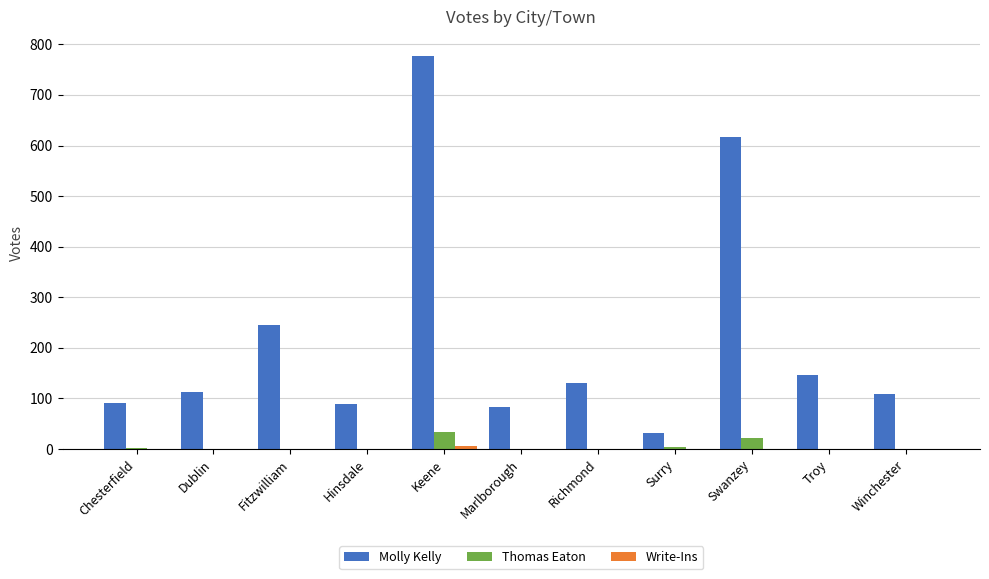

Which series has the widest spread of values?

Molly Kelly